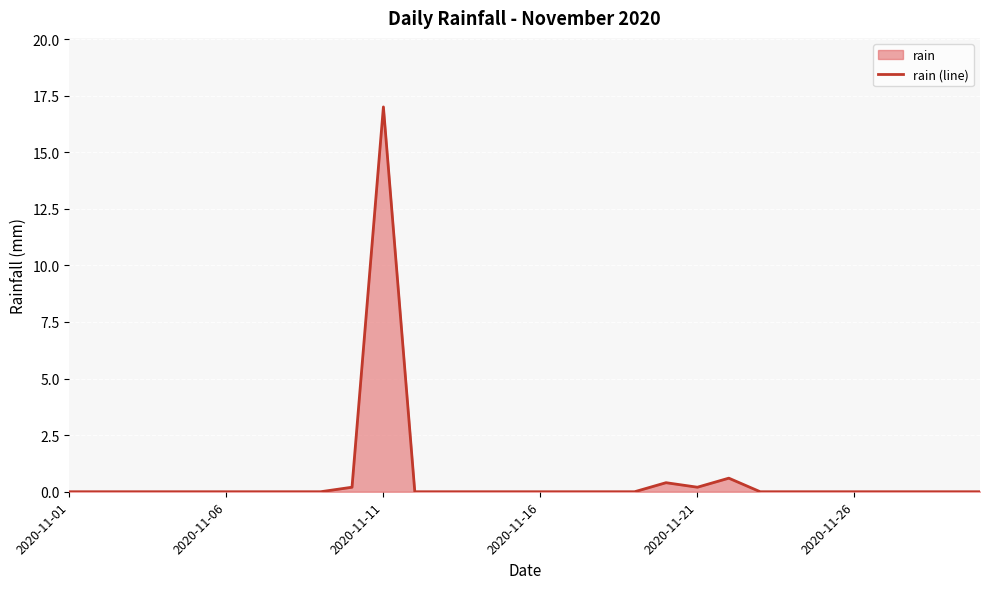

What is the difference between the maximum and minimum values?

17.0